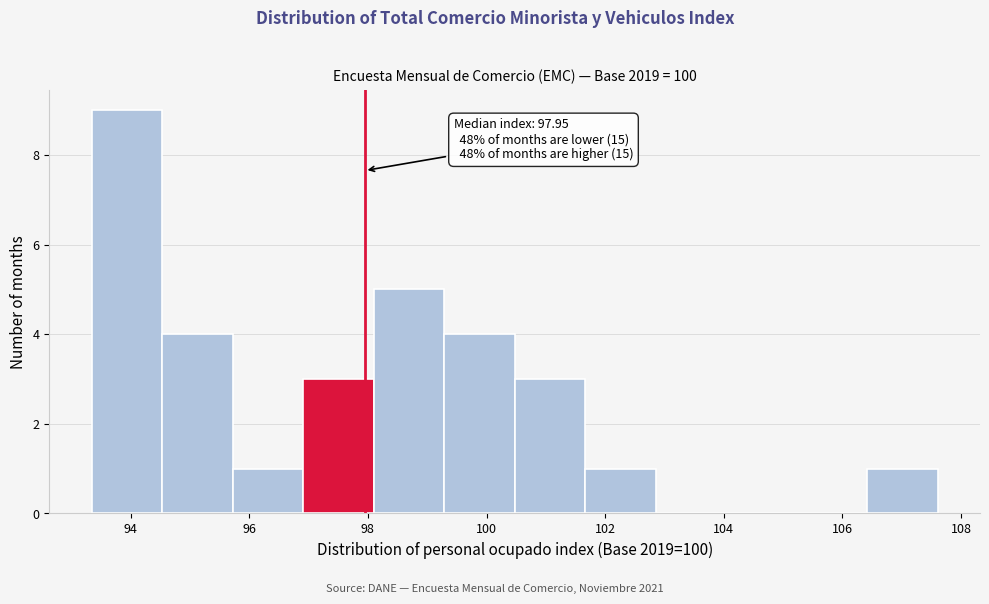

Over which range of the x-axis is the bar tallest?

93.4 to 94.6